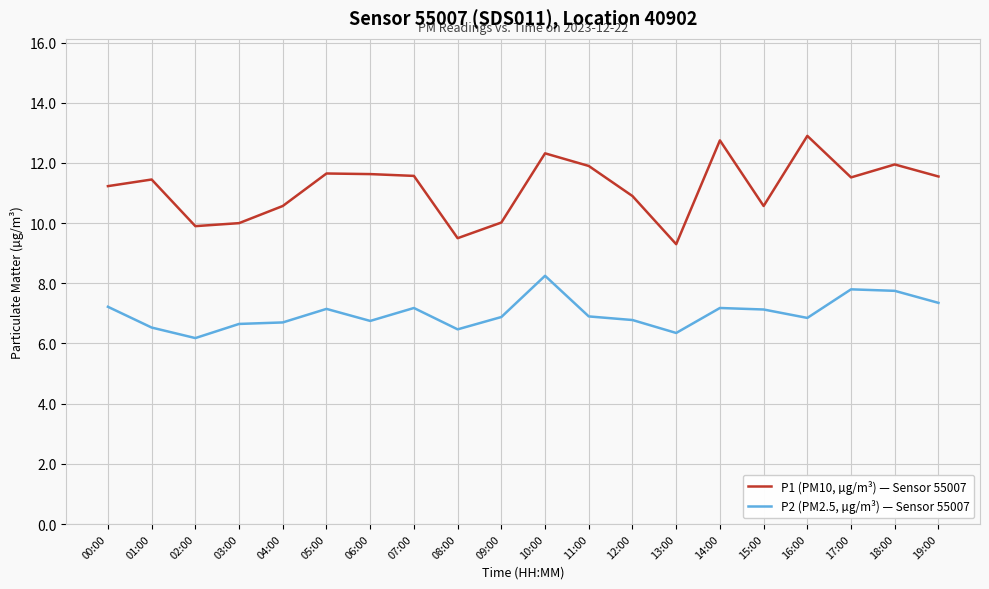

What are all the series names shown in the legend?

P1 (PM10, µg/m³) — Sensor 55007, P2 (PM2.5, µg/m³) — Sensor 55007